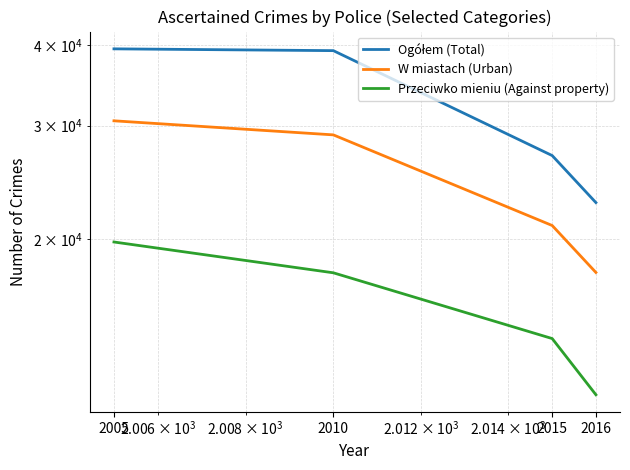

The value of Przeciwko mieniu (Against property) at 2015 is 19140. True or false?

False